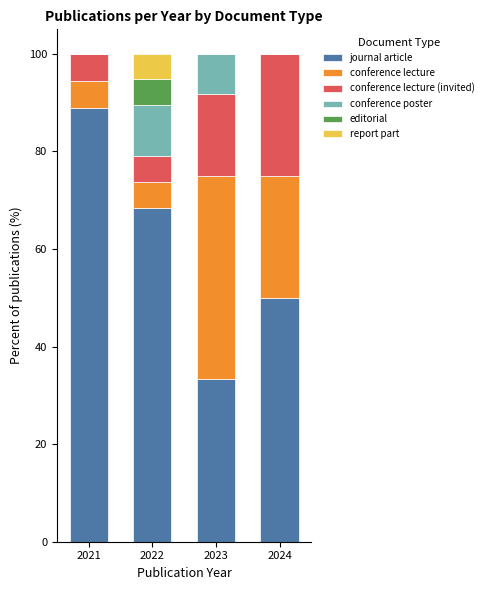

What value does the journal article series have at 2021?

88.9